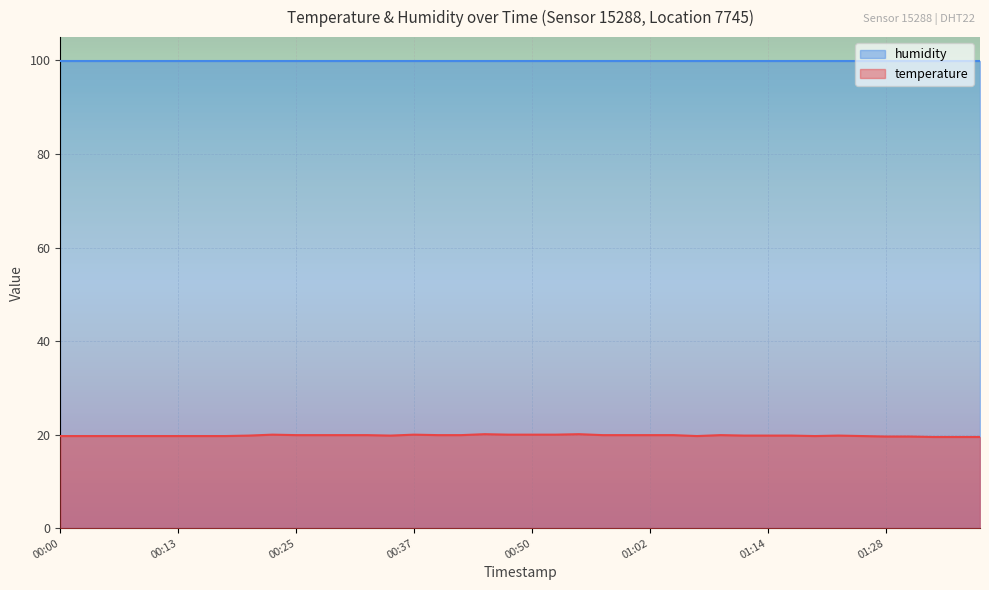

What is the maximum value shown in the chart?

99.9